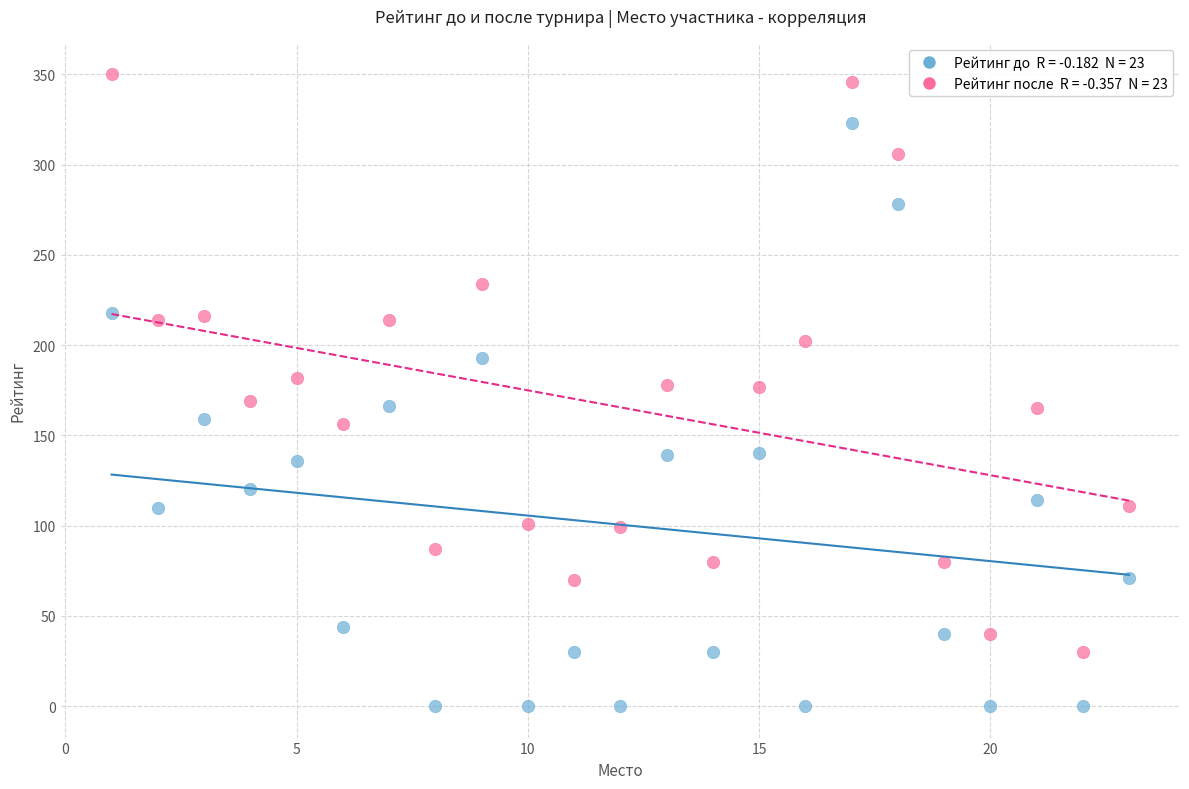

Across all data points, what is the range of Y values (max minus min)?

350